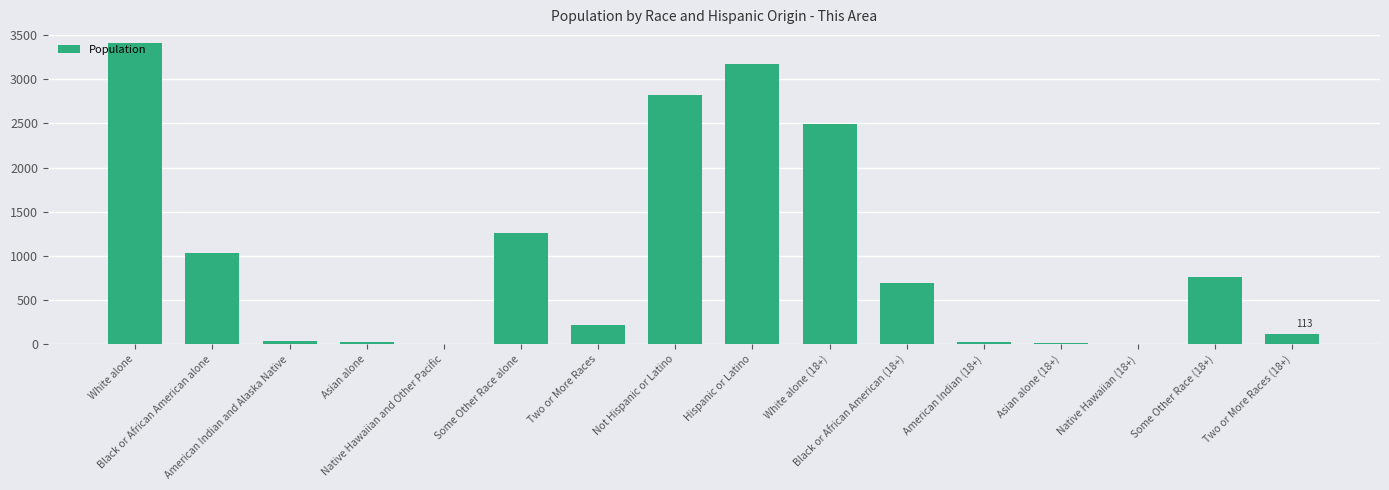

Count the number of categories in the chart.

16